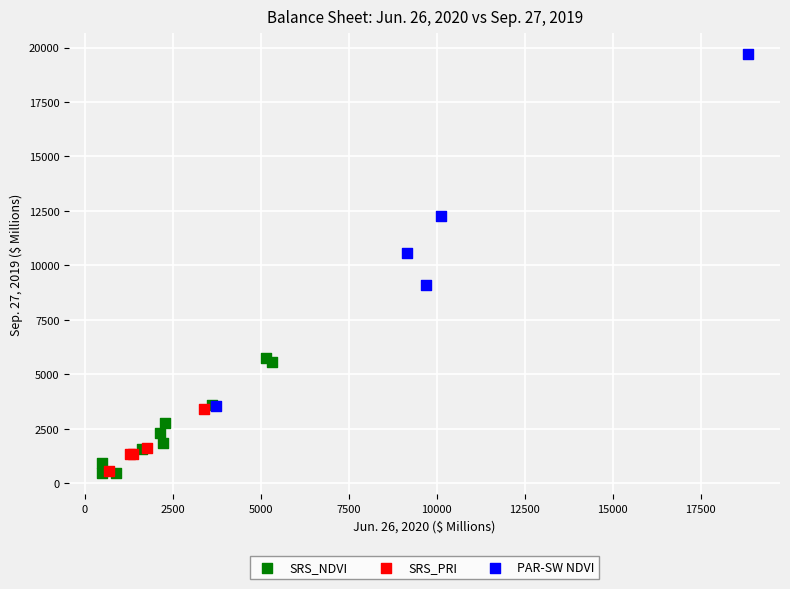

What are all the series names shown in the legend?

SRS_NDVI, SRS_PRI, PAR-SW NDVI